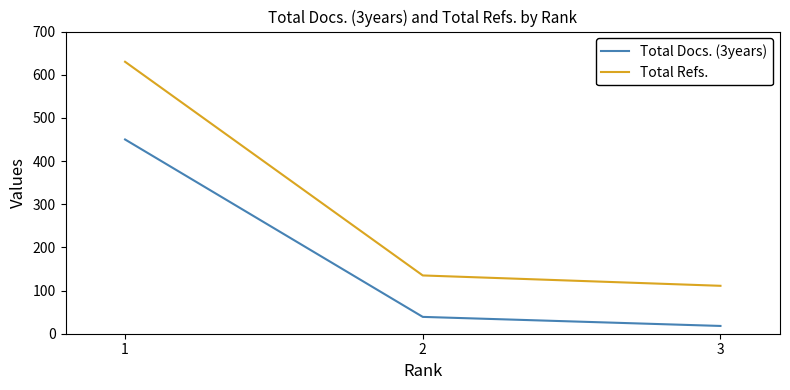

Between 1 and 2, which series saw the biggest shift?

Total Refs.